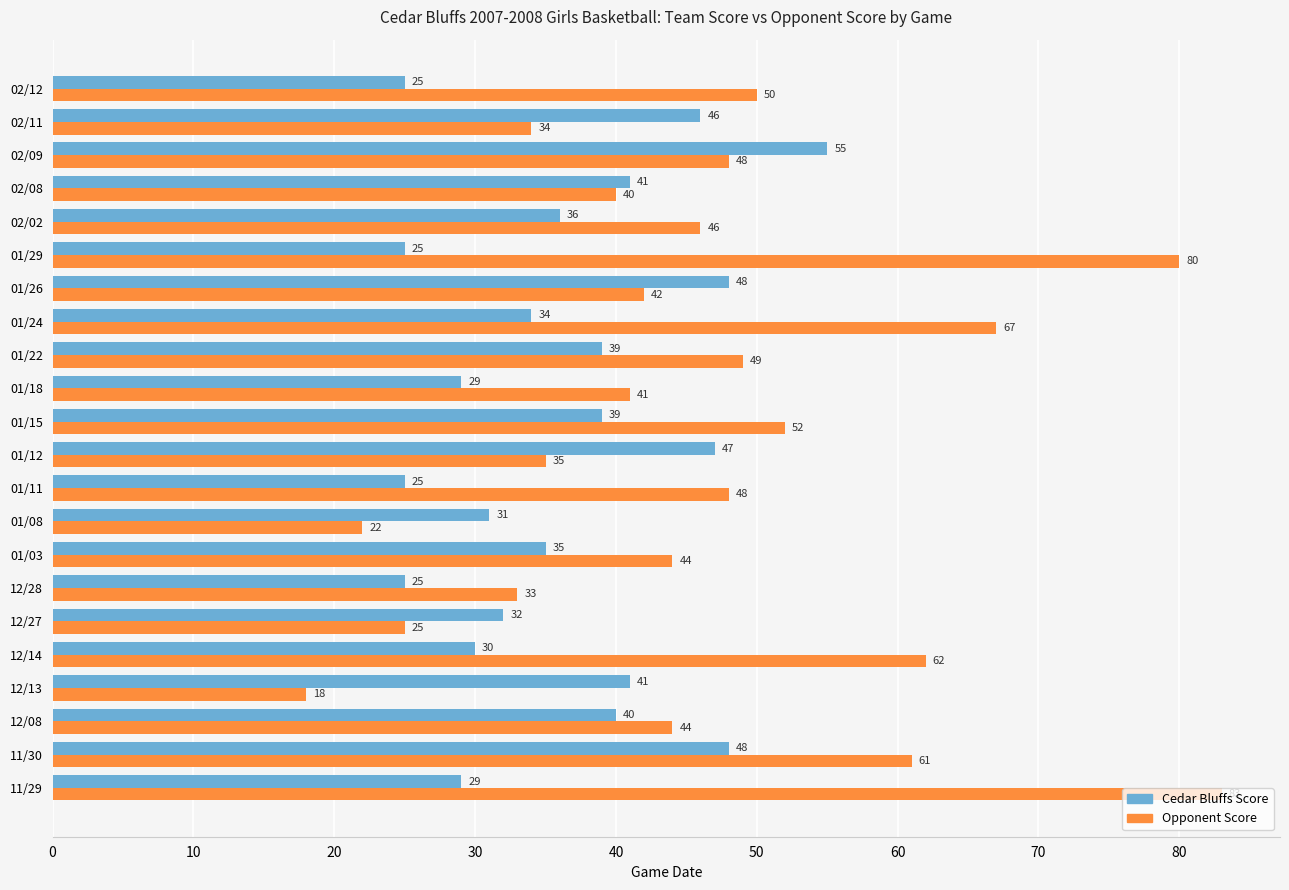

How many values in the Cedar Bluffs Score series are below 36?

11